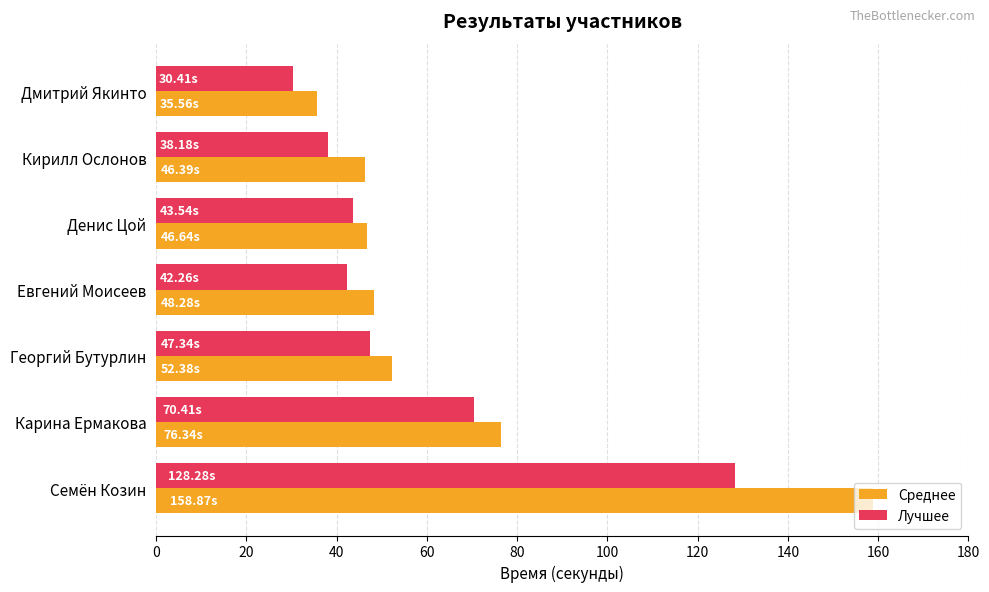

How many distinct data groups are displayed?

2